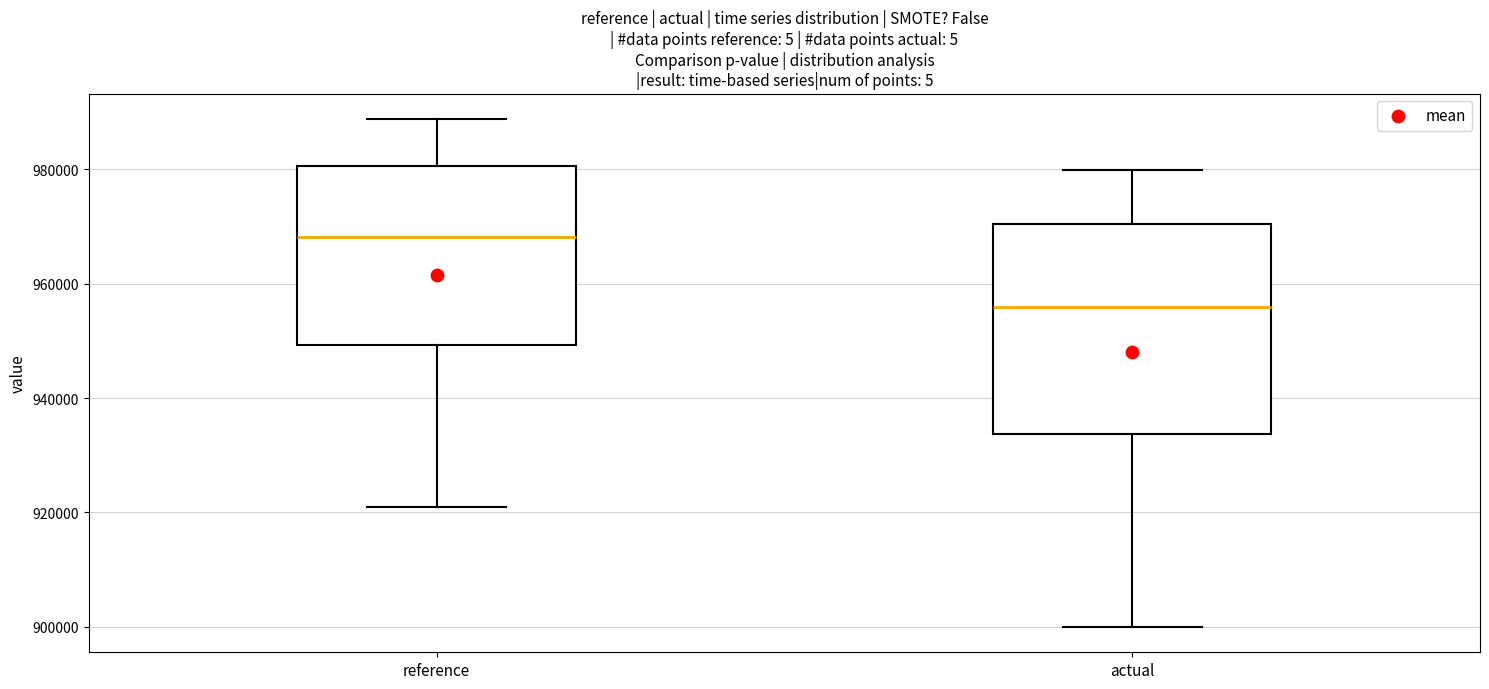

Which box's median line is the highest?

reference